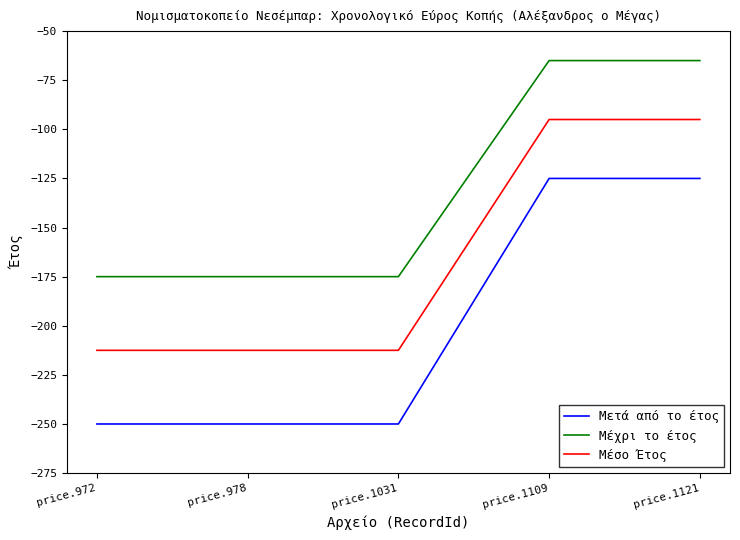

The value of Μέσο Έτος at price.1109 is -41.1. True or false?

False